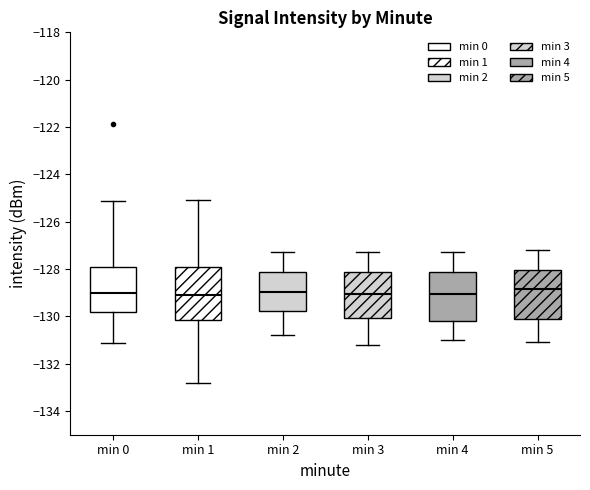

Reading left to right, transcribe this box plot: for each box, give where its median line is, the range the box spans, and where its two whiskers end, as read against the y-axis. The values are not printed on the chart, so give them approximately, as read against the axis.

min 0: median -129.0, box -129.8 to -128.0, whiskers -131.2 to -125.2
min 1: median -129.0, box -130.2 to -128.0, whiskers -132.8 to -125.0
min 2: median -129.0, box -129.8 to -128.2, whiskers -130.8 to -127.2
min 3: median -129.0, box -130.0 to -128.2, whiskers -131.2 to -127.2
min 4: median -129.0, box -130.2 to -128.2, whiskers -131.0 to -127.2
min 5: median -128.8, box -130.0 to -128.0, whiskers -131.0 to -127.2